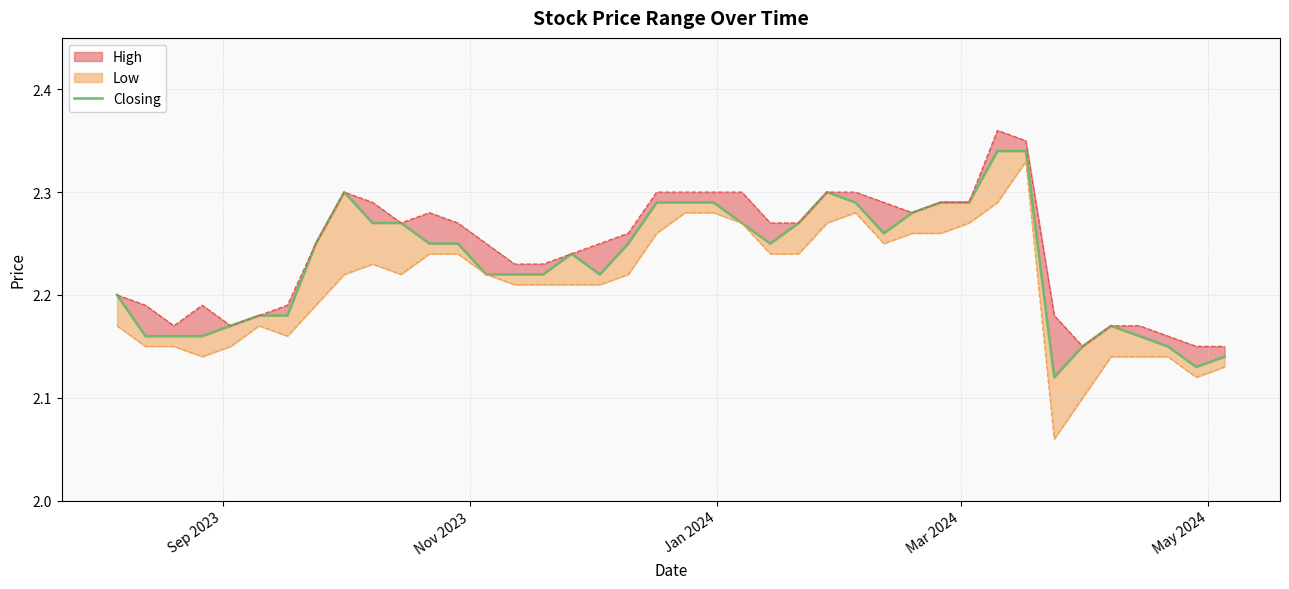

What is the average value?

2.2